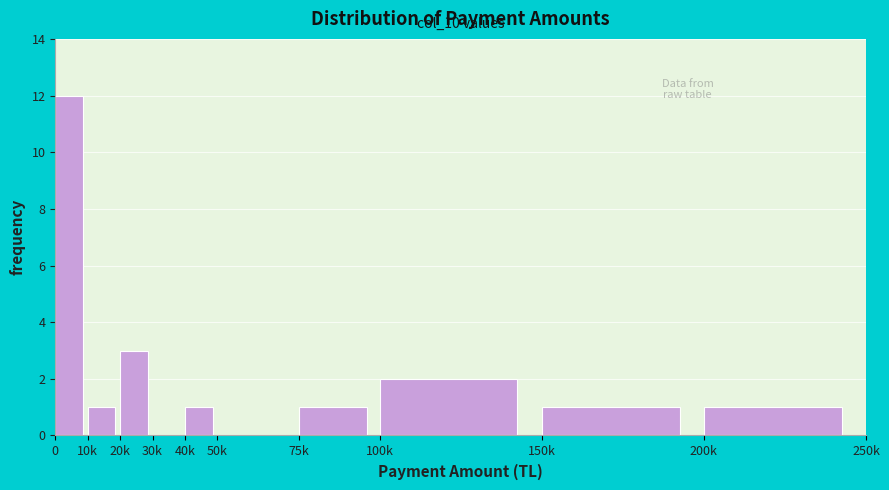

True or false: the data shows 0 at 50k.

True